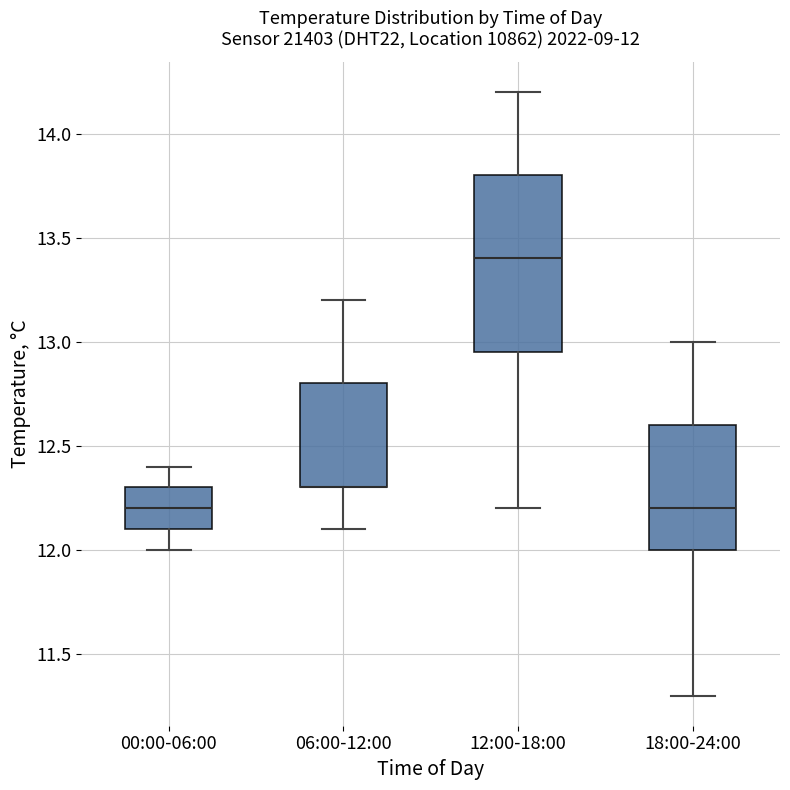

Comparing the boxes themselves (not the whiskers), which one is the tallest?

12:00-18:00